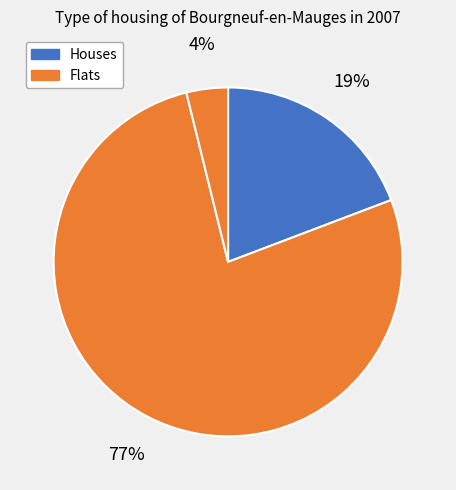

How many segments does this pie chart have?

3